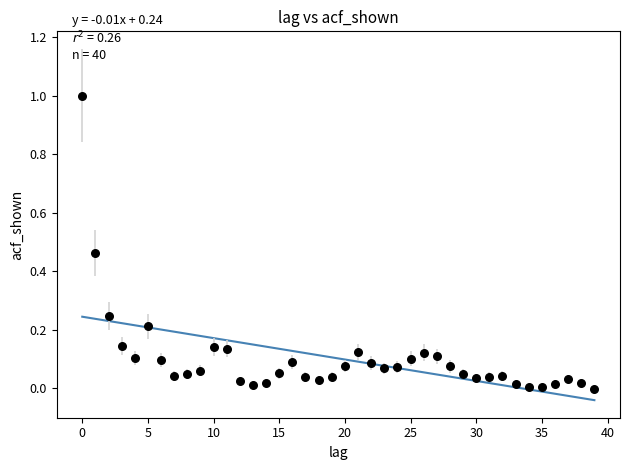

What is the range of Y values (max minus min)?

1.0